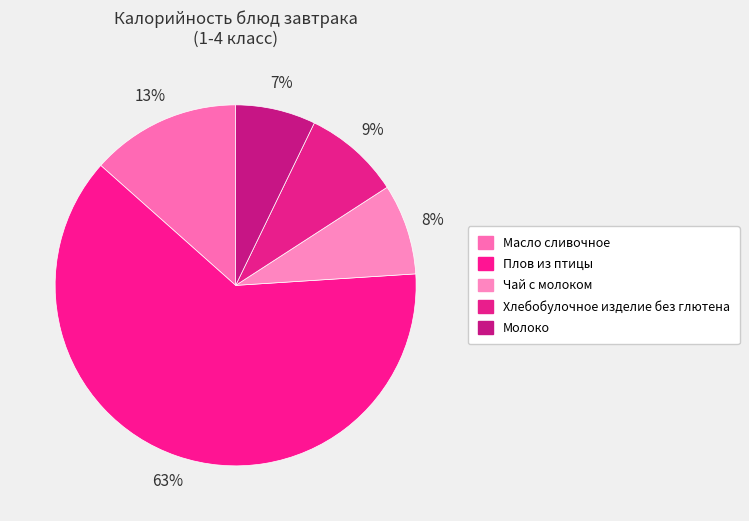

What portion of the pie excludes Чай с молоком?

91.9%